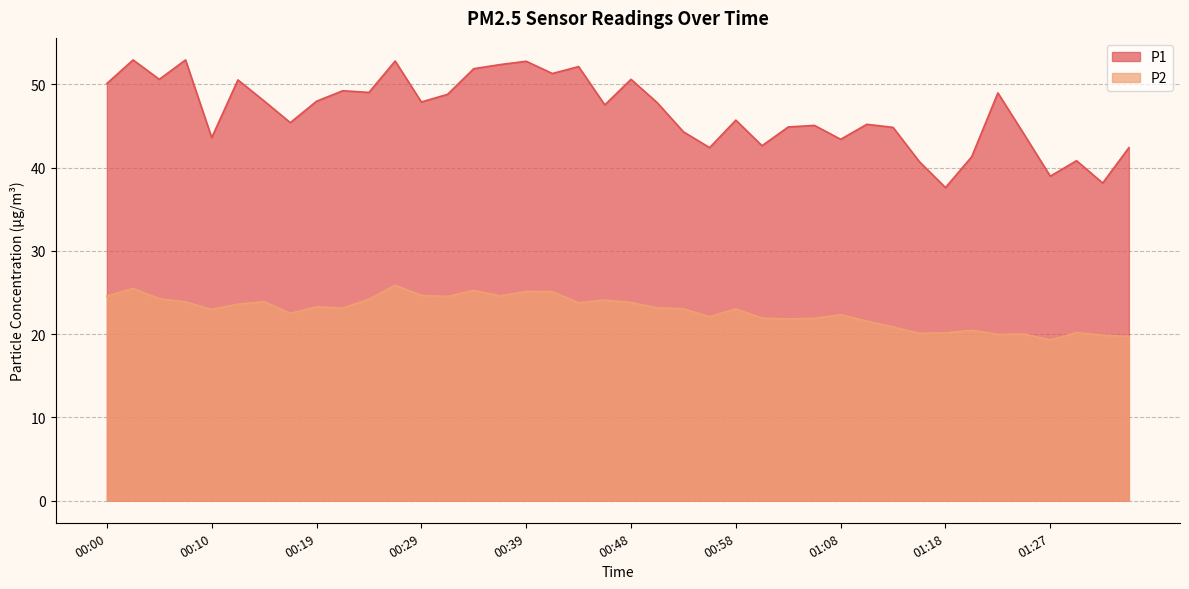

At how many categories does at least one series exceed 51?

8